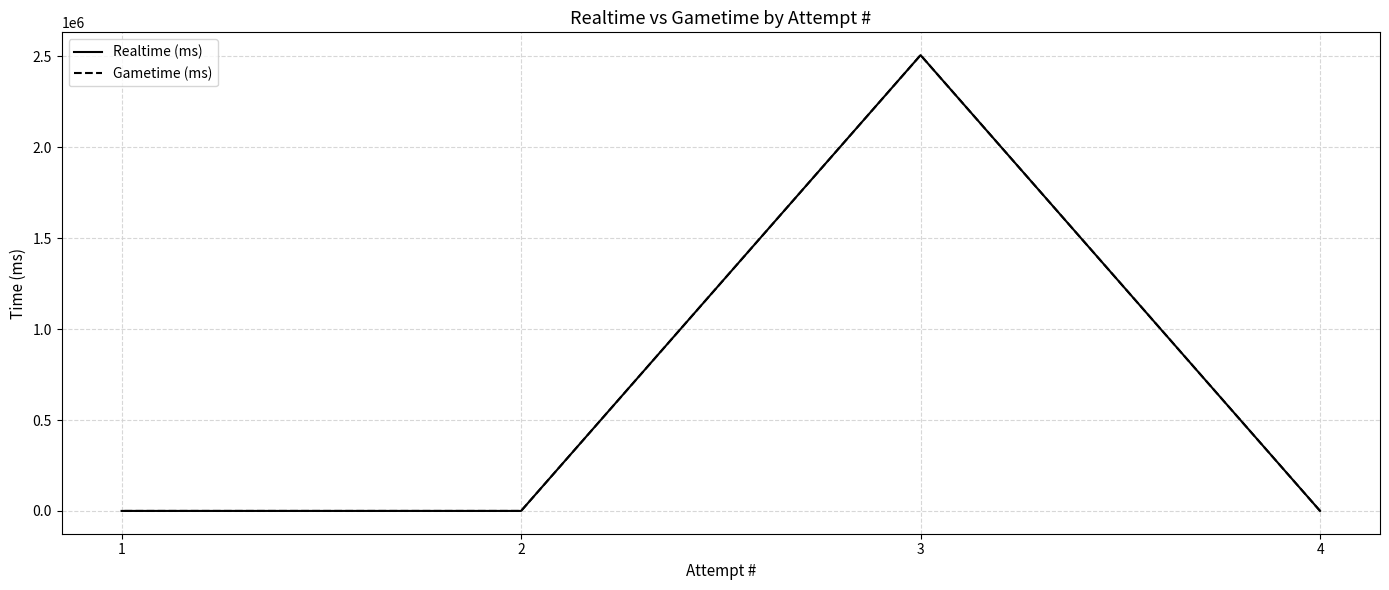

What is the sum of all Gametime (ms) values?

2507539